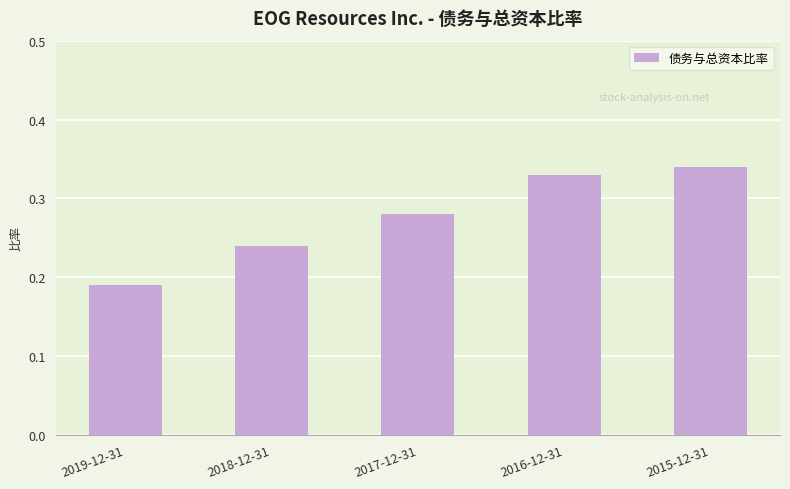

What is the label of the 2nd bar from the right?

2016-12-31